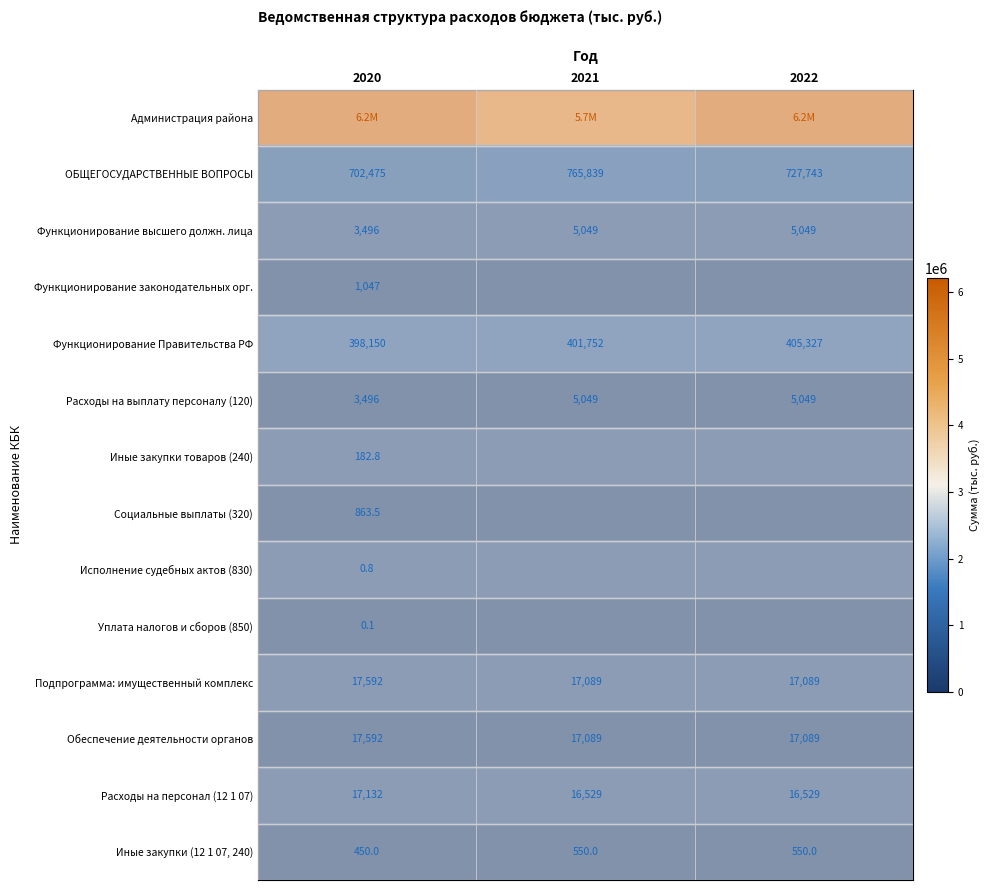

Is the value of Иные закупки товаров (240) at 2020 greater than the value of Иные закупки (12 1 07, 240) at 2020?

No